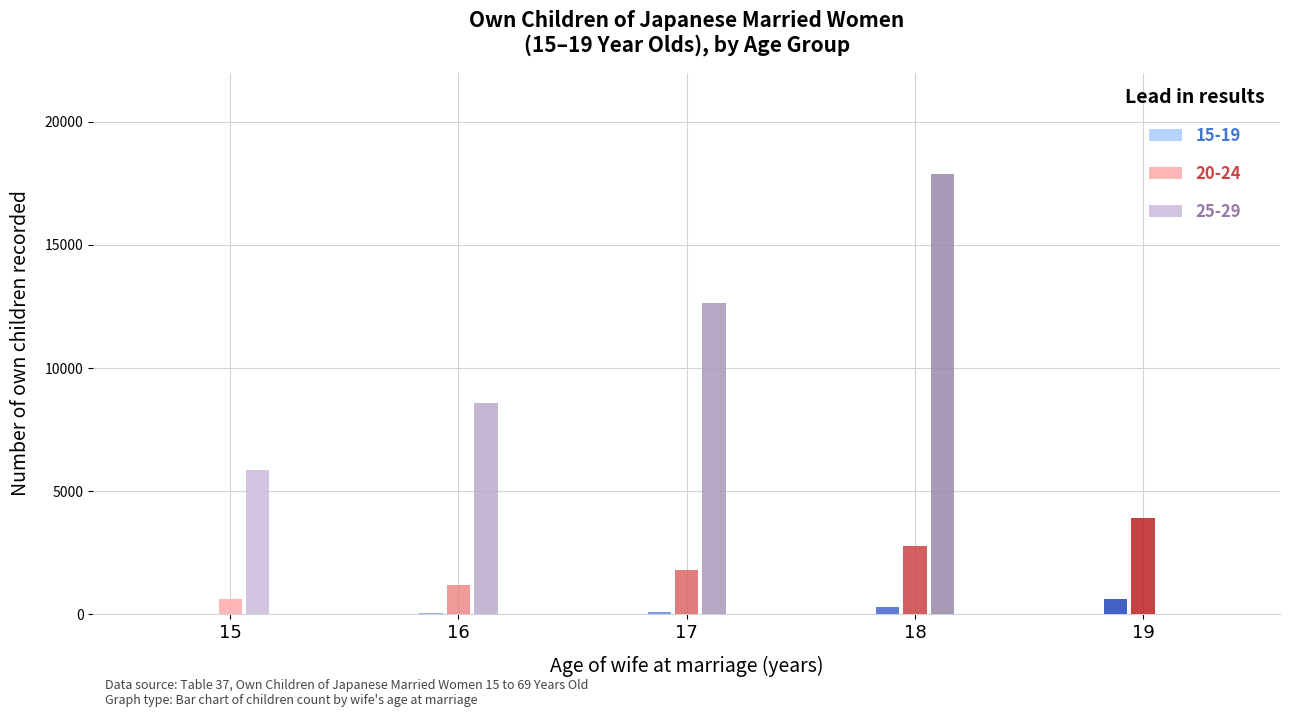

Is the value of 15-19 at 15 greater than the value of 20-24 at 18?

No